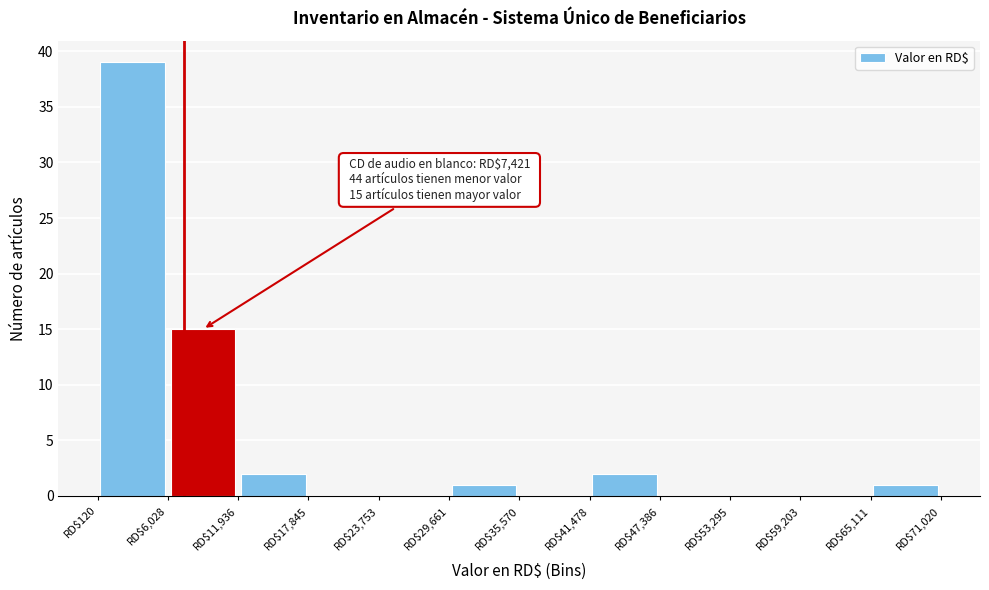

Which range on the x-axis has the tallest bar?

0 to 6000